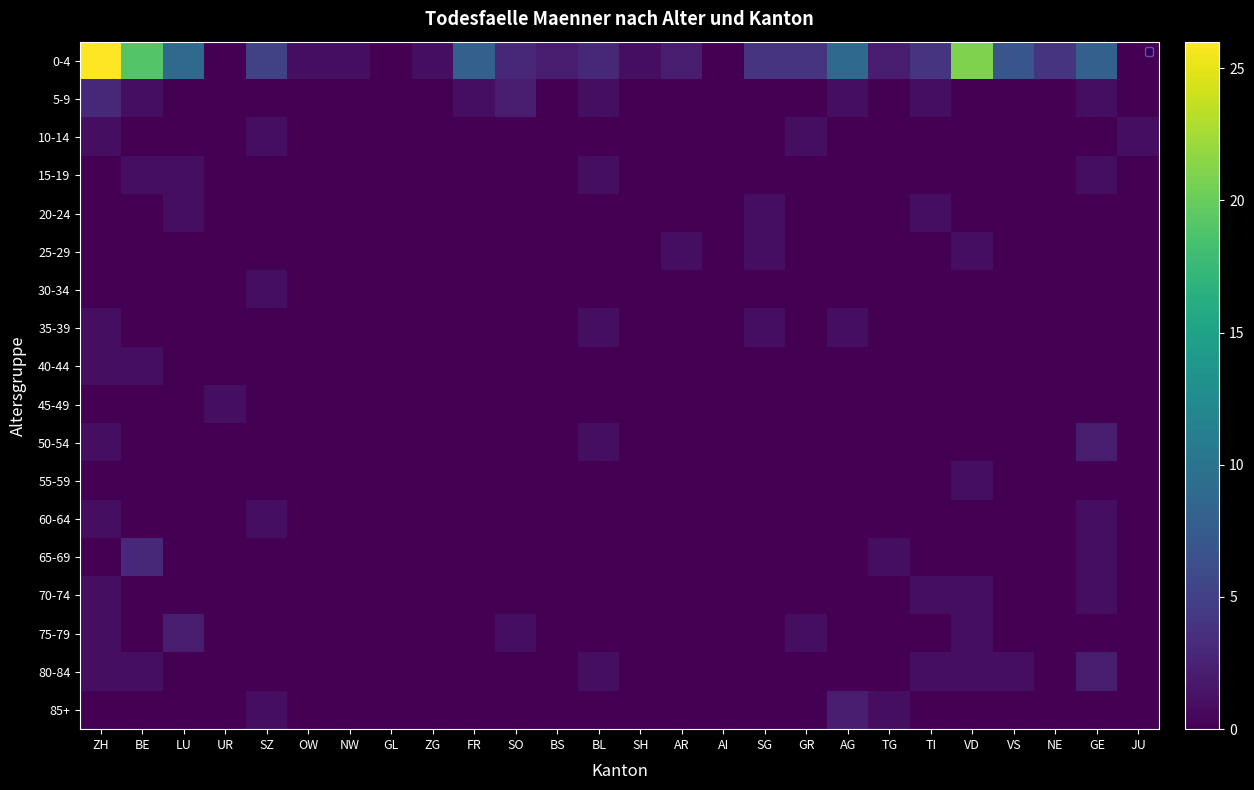

At how many categories does at least one series exceed 17?

3